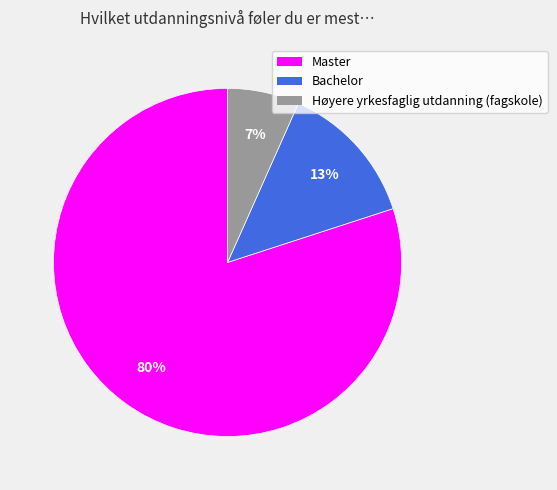

Does Høyere yrkesfaglig utdanning (fagskole) represent more than half of the total?

No